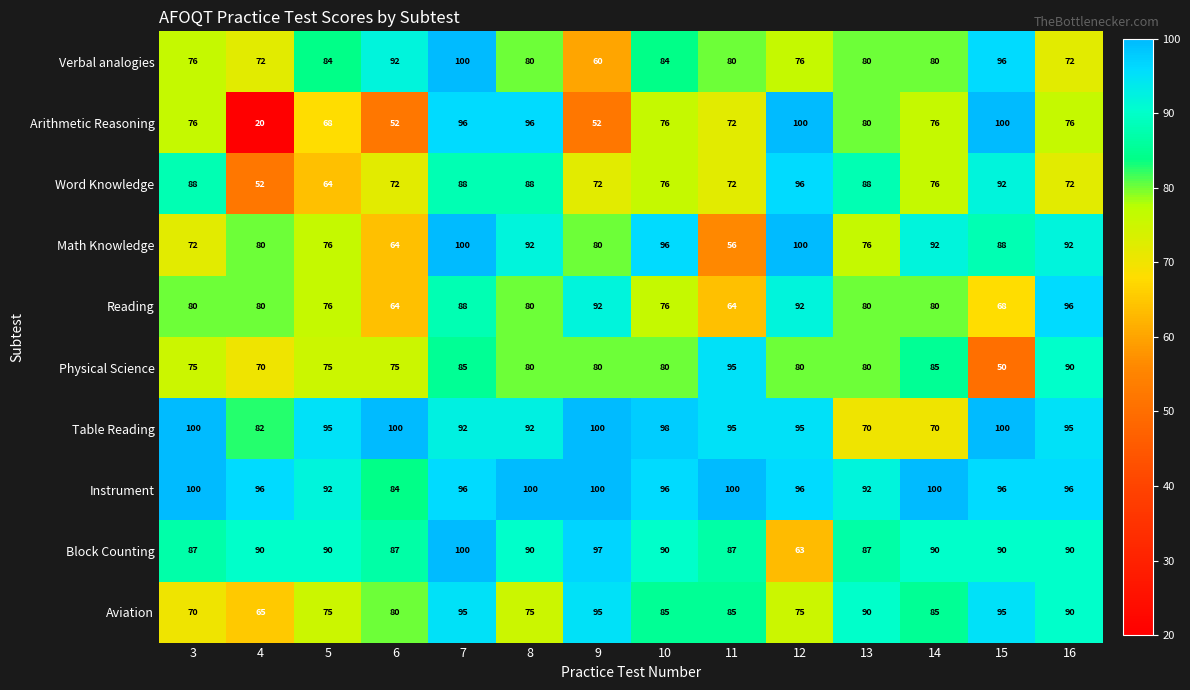

What is the spread (max minus min) of values at 8?

25